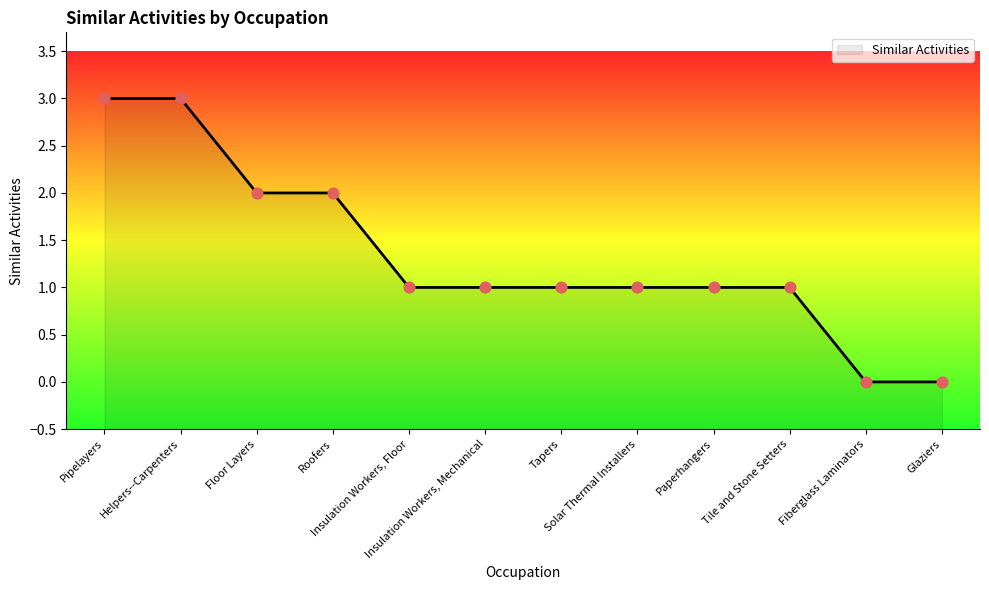

Approximately how many times larger is the value at Insulation Workers, Mechanical compared to Tapers?

1.0